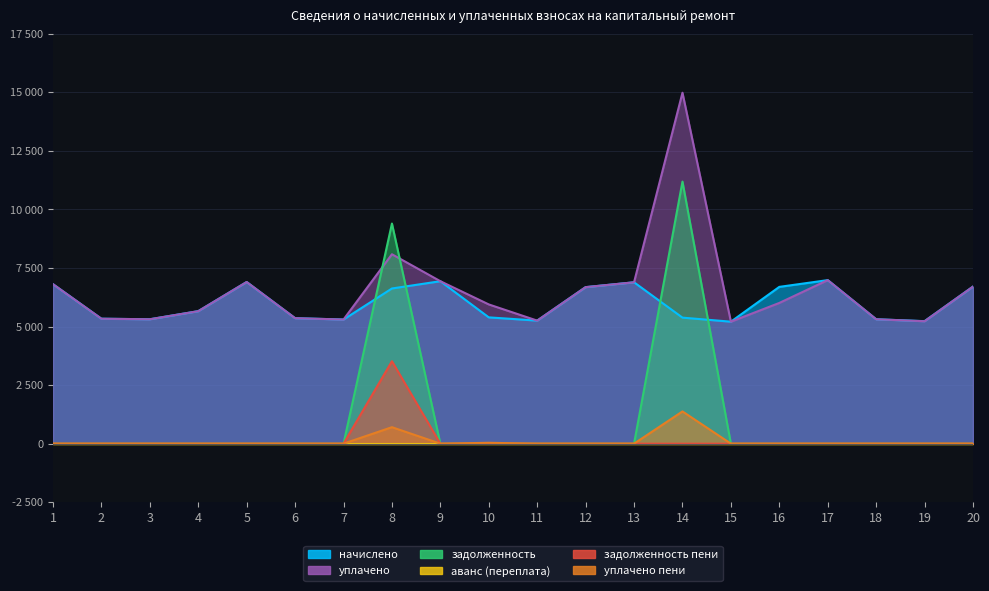

Count the number of categories in the chart.

20